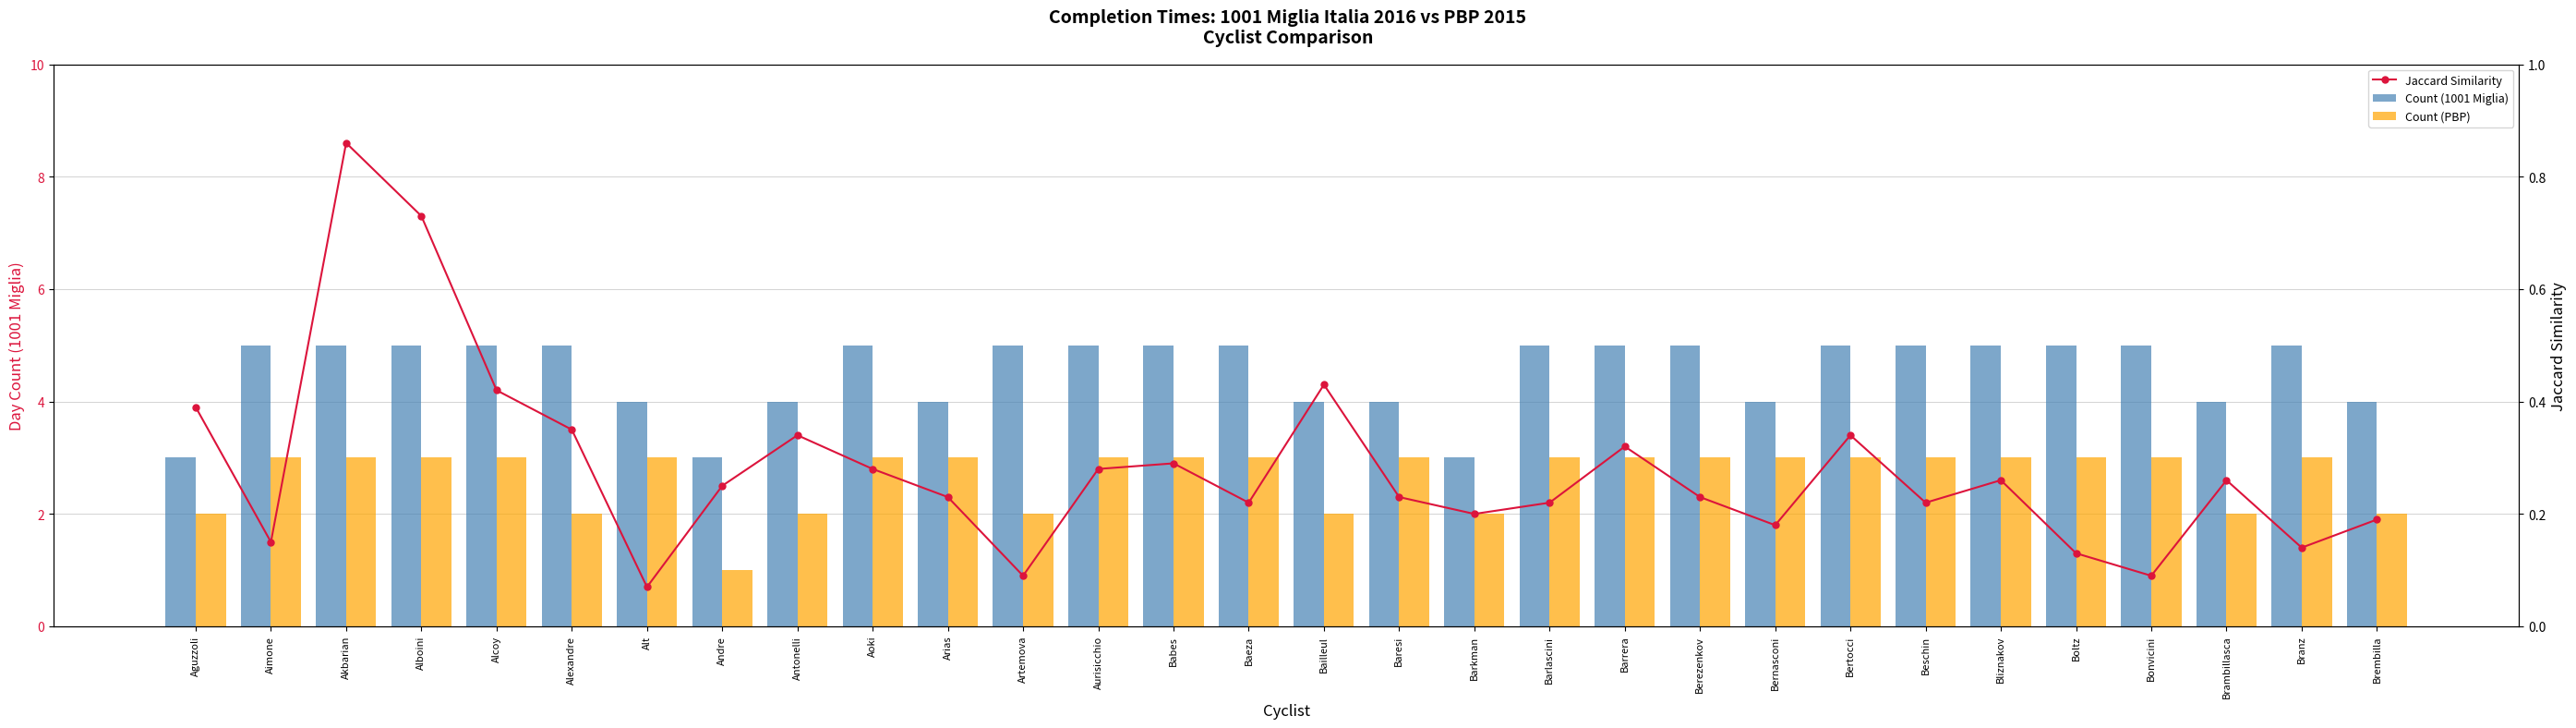

Is it true that Count (PBP) equals 1.0 at Barkman?

False